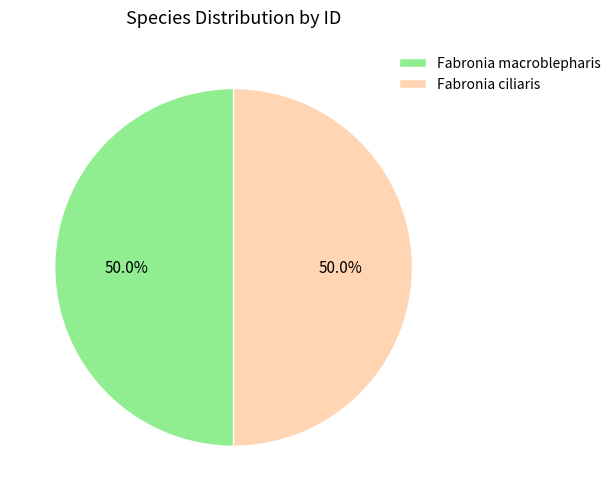

What is the total percentage of Fabronia macroblepharis and Fabronia ciliaris?

100.0%